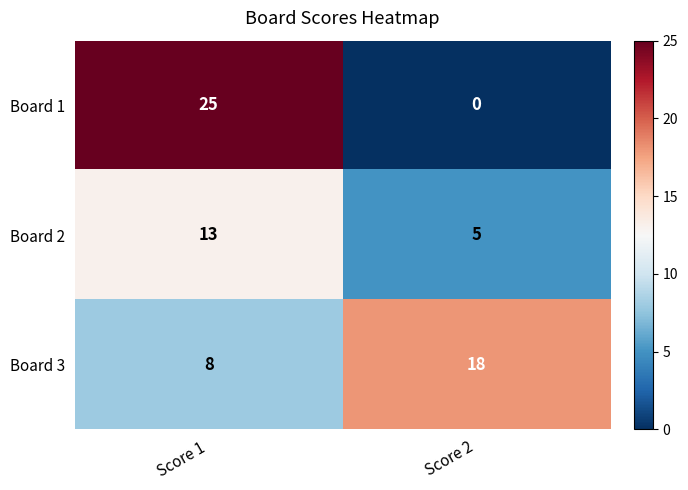

At which label does Board 1 reach its peak?

Score 1